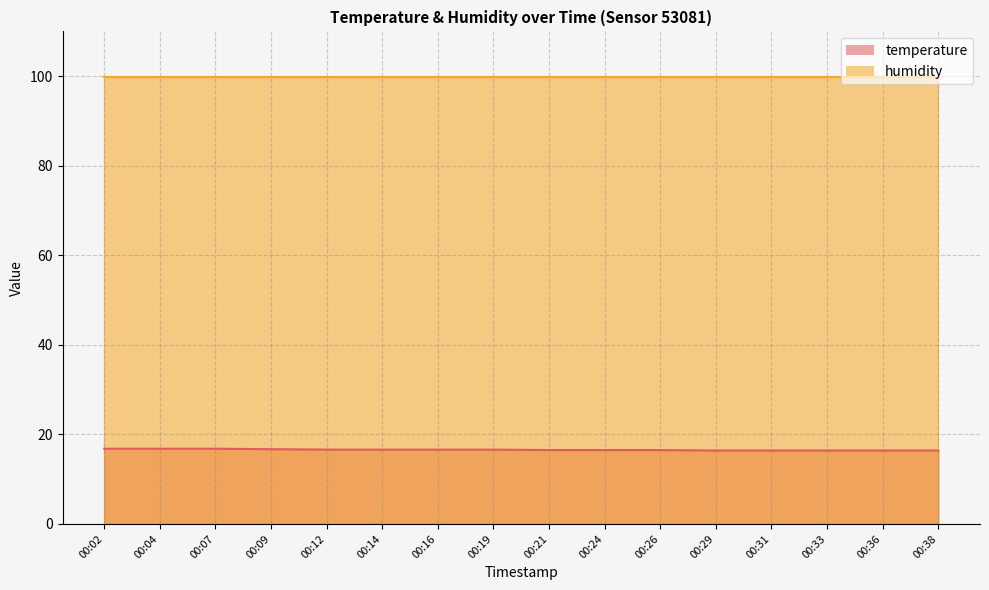

Reading left to right, what are all the values shown in this chart?

00:02=16.8	00:04=16.8	00:07=16.8	00:09=16.7	00:12=16.6	00:14=16.6	00:16=16.6	00:19=16.6	00:21=16.5	00:24=16.5	00:26=16.5	00:29=16.4	00:31=16.4	00:33=16.4	00:36=16.4	00:38=16.4